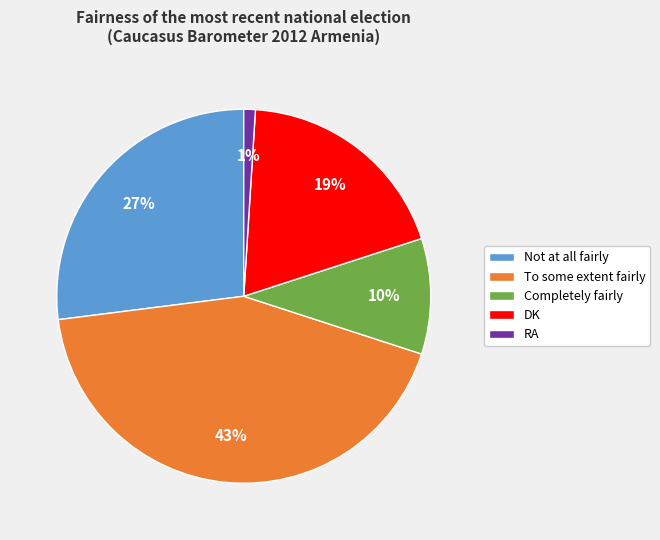

Which has a higher value, RA or Not at all fairly?

Not at all fairly